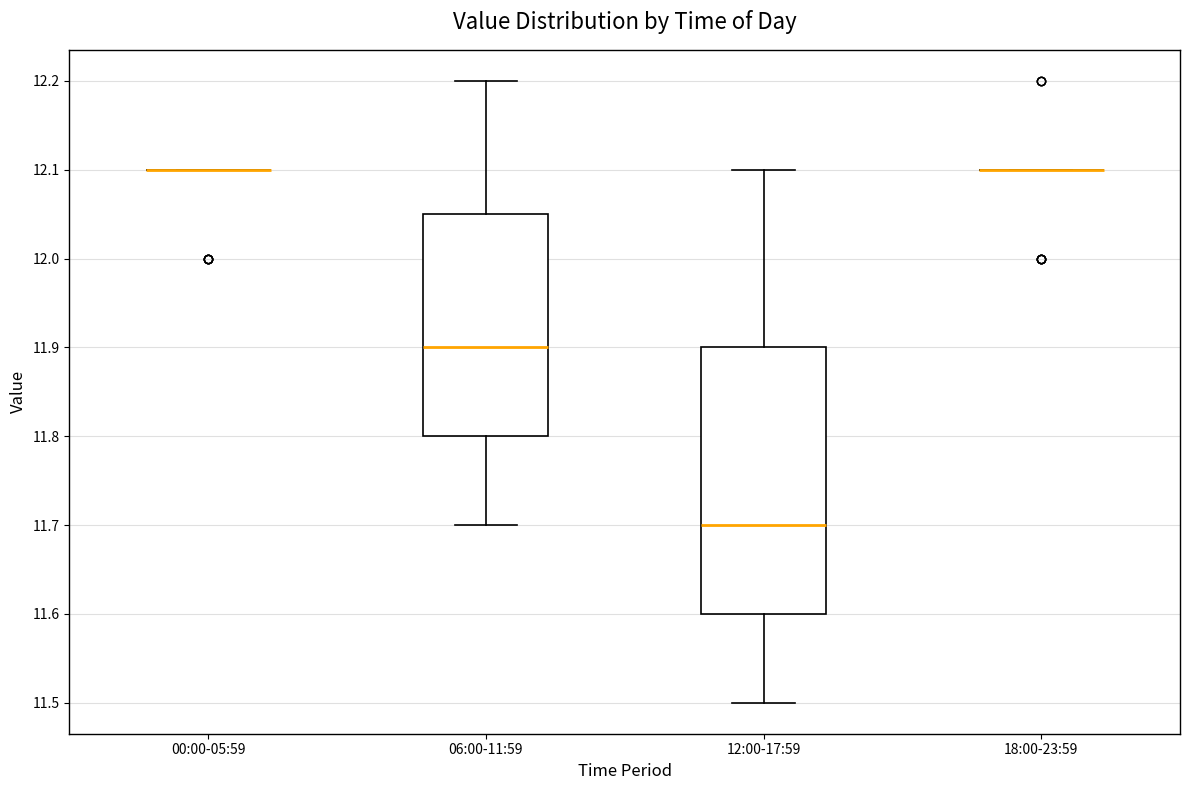

Comparing the boxes themselves (not the whiskers), which one is the tallest?

12:00-17:59